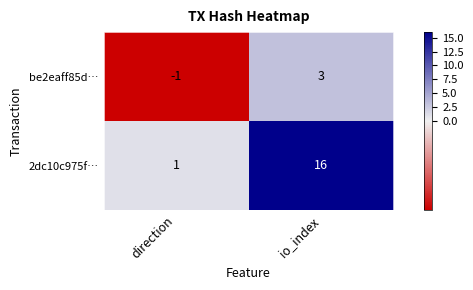

Which series changed the most between direction and io_index?

2dc10c975f…